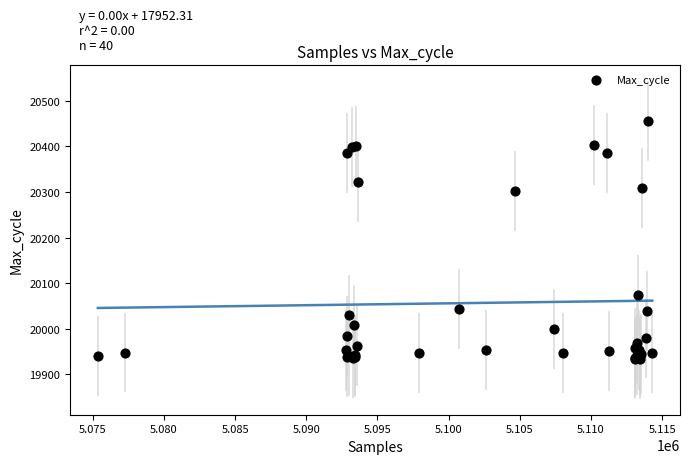

What Y value in the scatter plot is closest to 20194?

20301